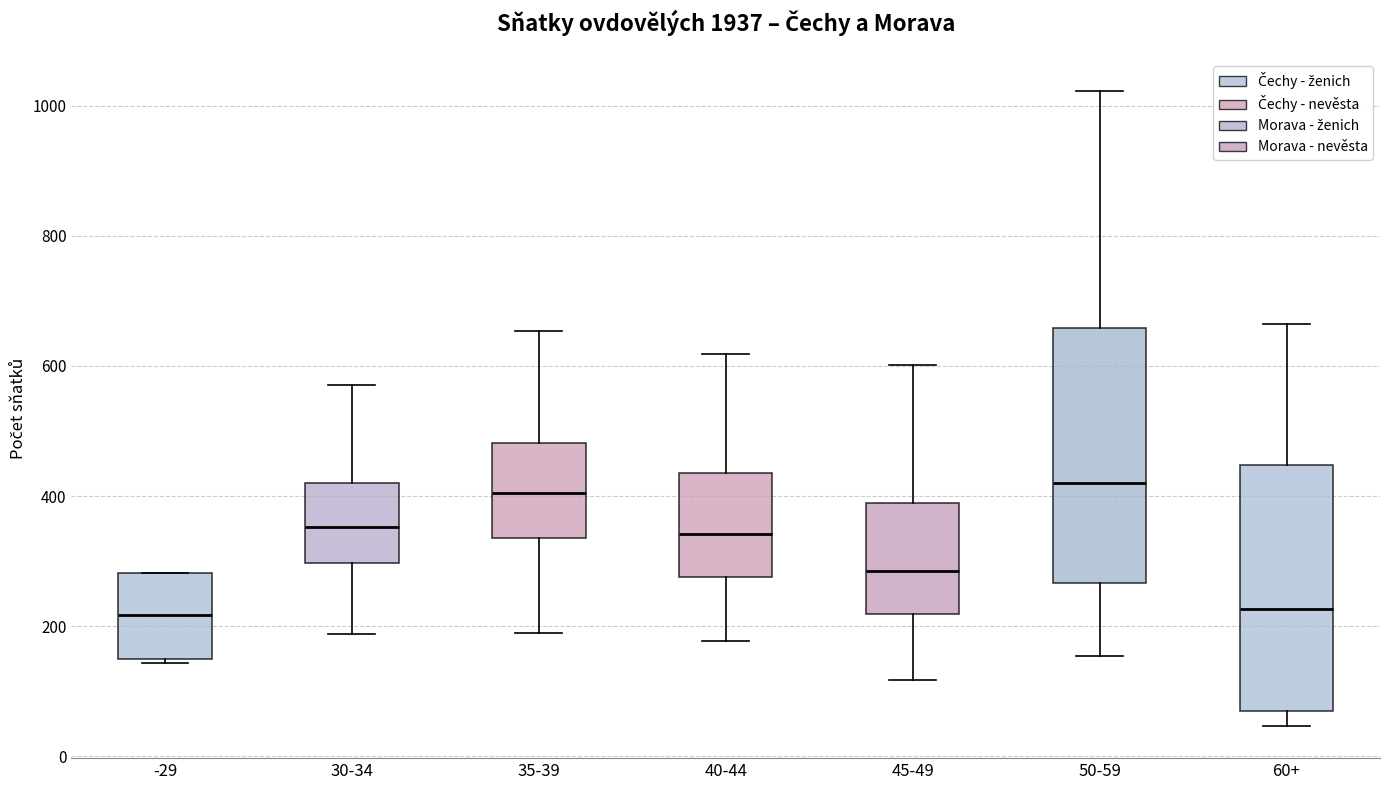

Reading left to right, read every box against the y-axis: the position of its median line, the range the box covers, and the ends of its whiskers. The values are not printed on the chart, so give them approximately, as read against the axis.

-29: median 220, box 140 to 280, whiskers 140 (just below the box's lower edge) to 280
30-34: median 360, box 300 to 420, whiskers 180 to 580
35-39: median 400, box 340 to 480, whiskers 200 to 660
40-44: median 340, box 280 to 440, whiskers 180 to 620
45-49: median 280, box 220 to 380, whiskers 120 to 600
50-59: median 420, box 260 to 660, whiskers 160 to 1020
60+: median 220, box 80 to 440, whiskers 40 to 660